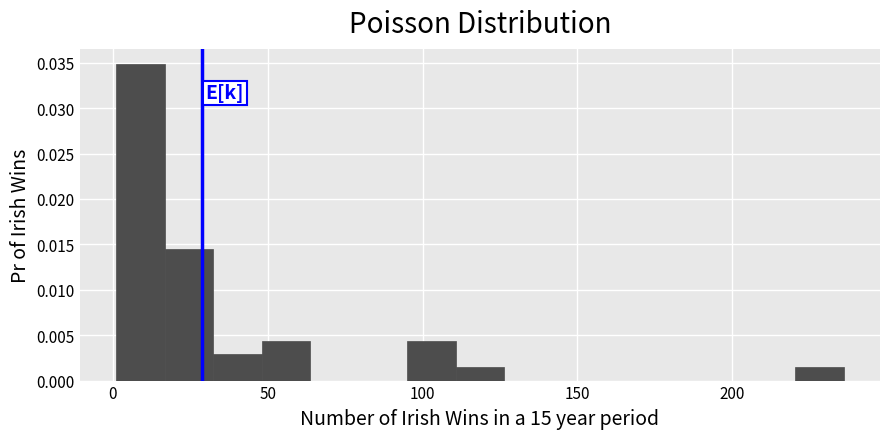

Around what value on the x-axis is the tallest bar? Give the approximate position of its centre, as read against the axis.

10